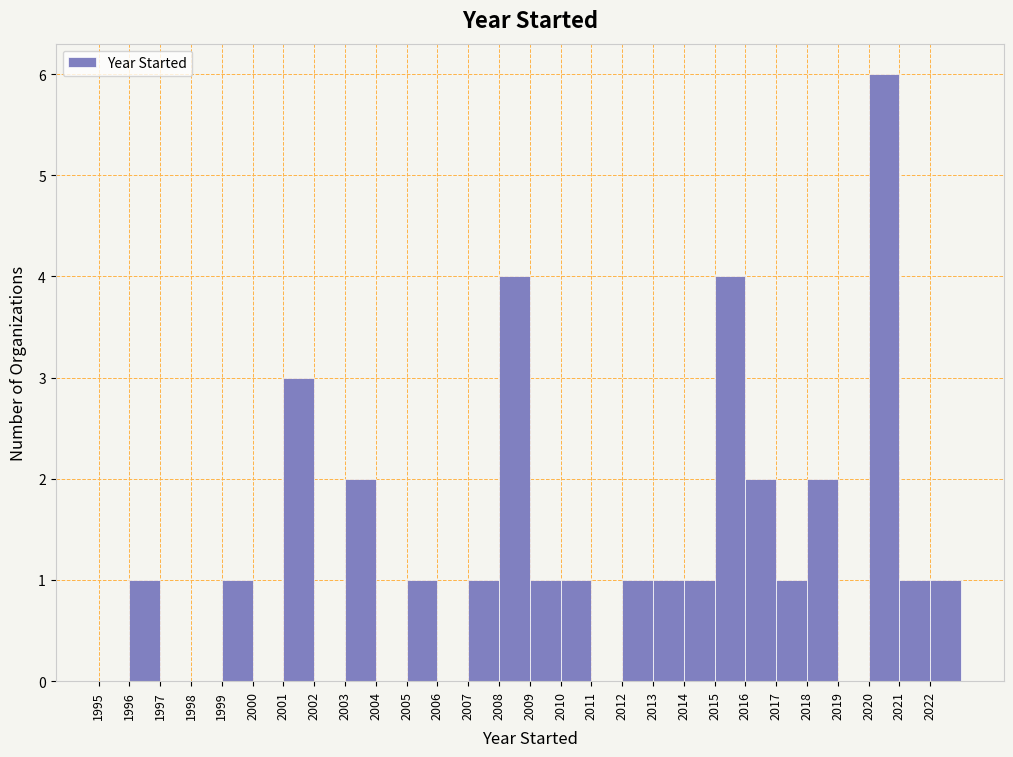

What is the height of the bar covering 2018 to 2019 on the x-axis? The values are not printed on the chart, so give them approximately, as read against the axis.

2